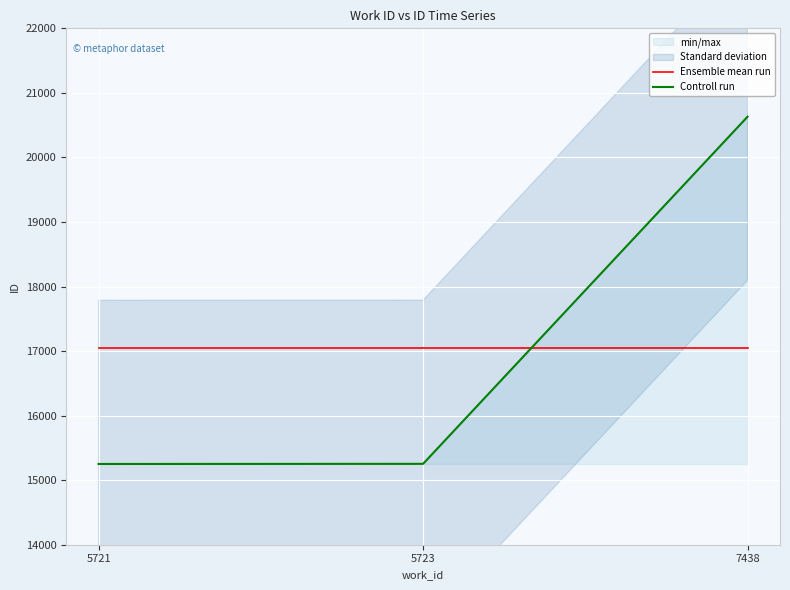

Reading left to right, list all the values displayed in this chart.

Ensemble mean run: 5721=17045	5723=17045	7438=17045
Controll run: 5721=15251	5723=15253	7438=20631